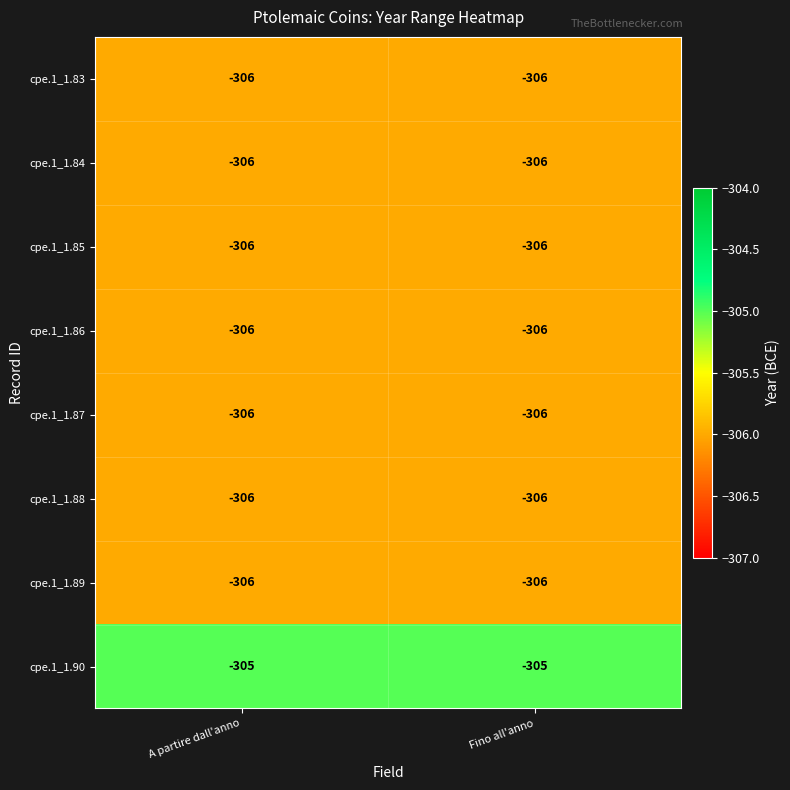

Reading left to right, list all the values displayed in this chart.

cpe.1_1.83: -306	-306
cpe.1_1.84: -306	-306
cpe.1_1.85: -306	-306
cpe.1_1.86: -306	-306
cpe.1_1.87: -306	-306
cpe.1_1.88: -306	-306
cpe.1_1.89: -306	-306
cpe.1_1.90: -305	-305